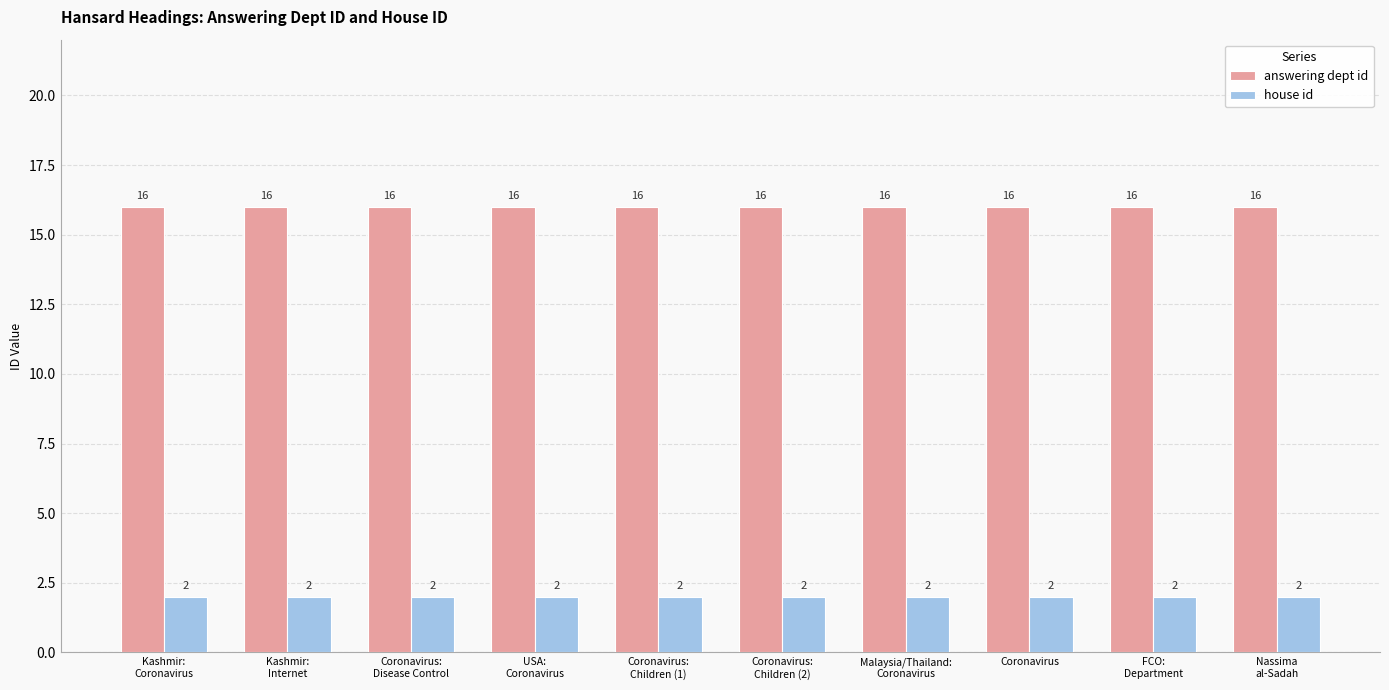

How many bars are there in each group?

2